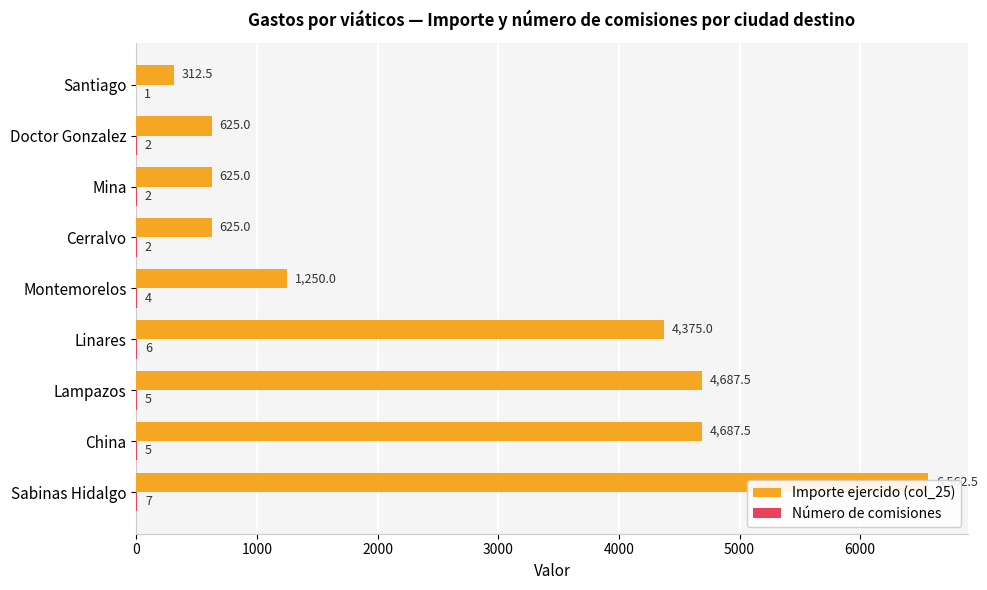

How many groups of bars are there?

9